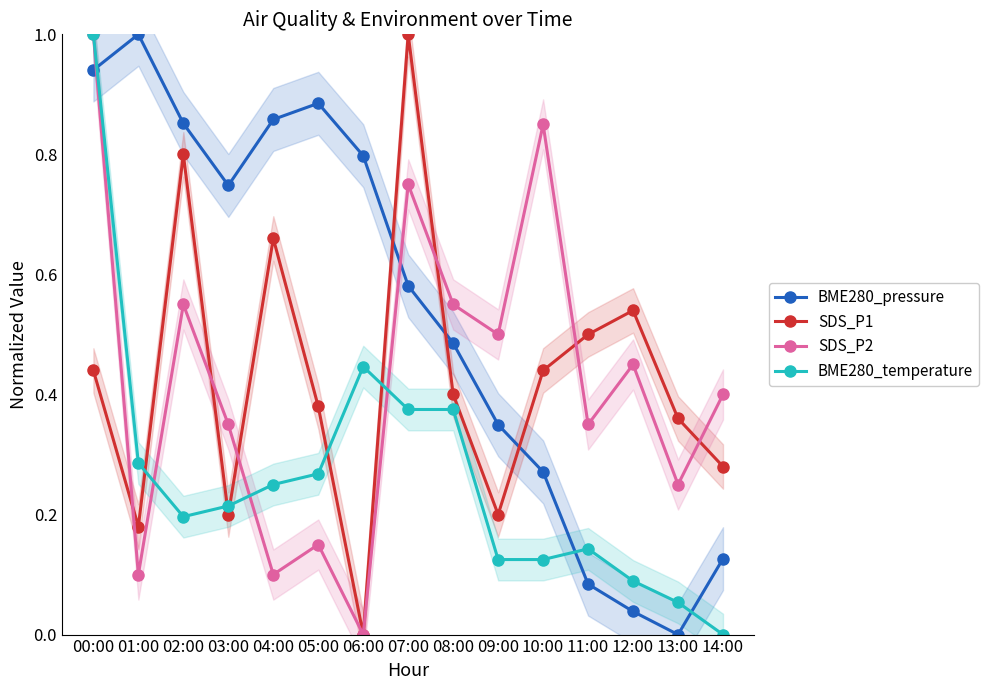

Which series has the largest range (max minus min)?

BME280_pressure